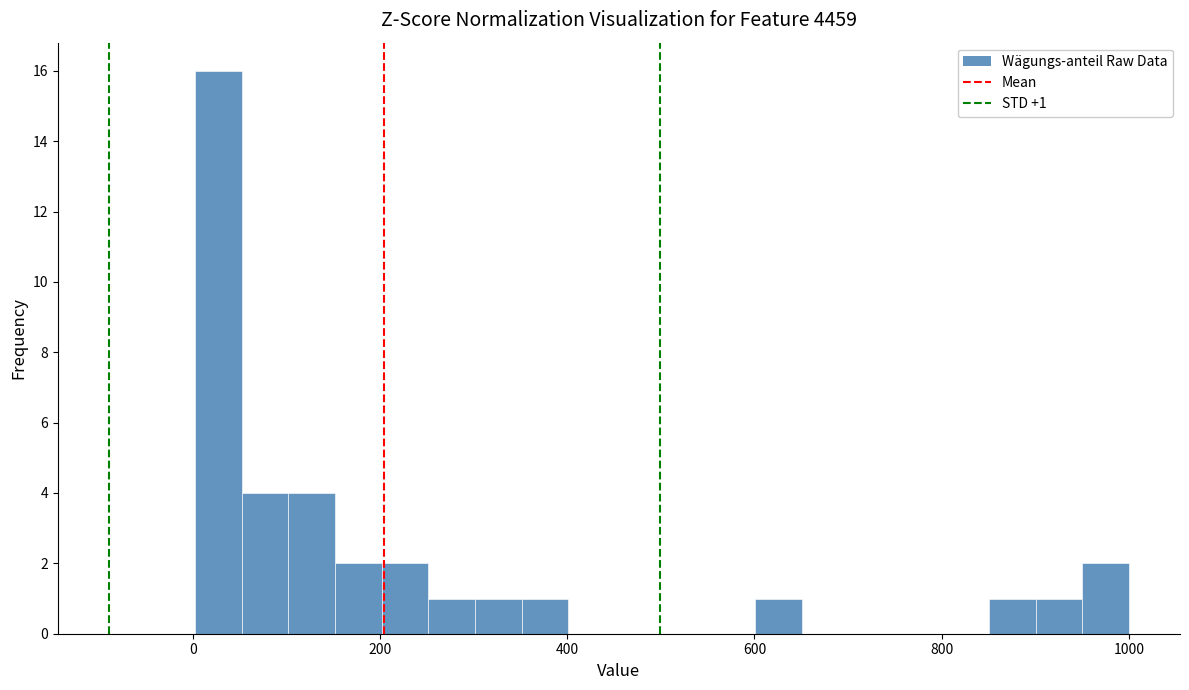

Around what value on the x-axis is the tallest bar? Give the approximate position of its centre, as read against the axis.

20